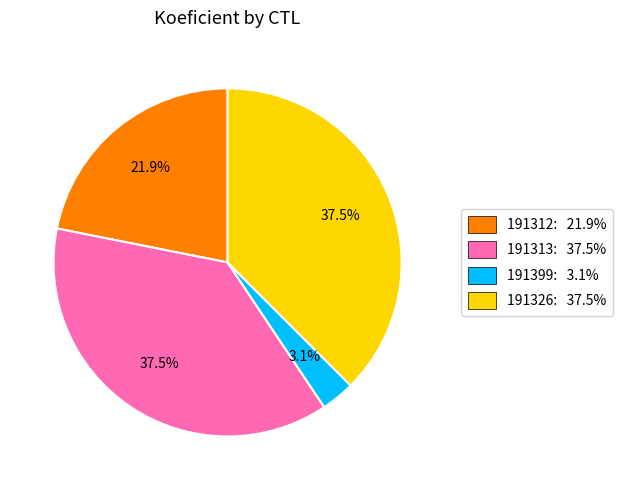

Approximately how many times larger is the value at 191313: 37.5% compared to 191326: 37.5%?

1.0